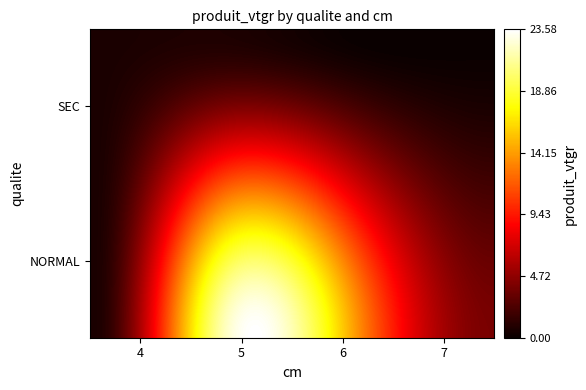

Read the NORMAL value at 5.

22.1